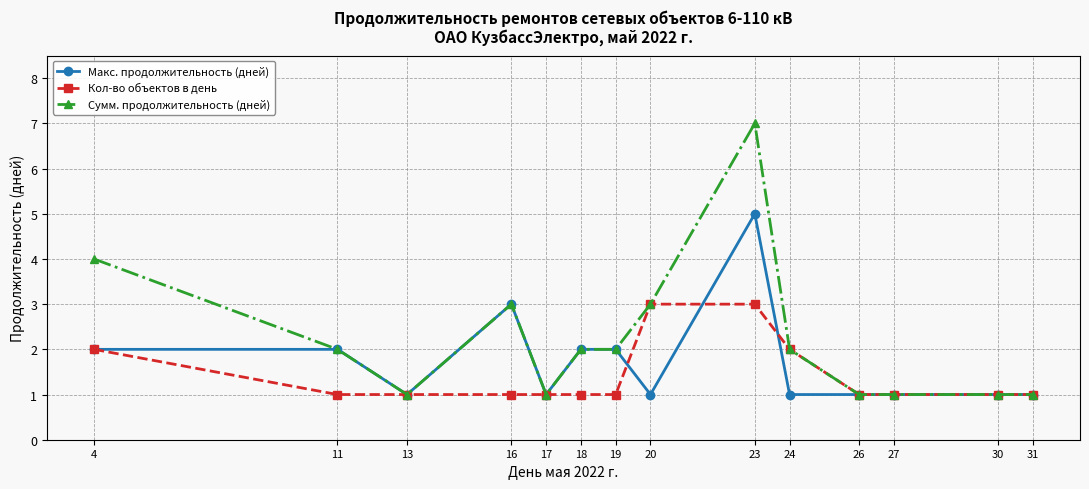

At which label does Сумм. продолжительность (дней) first exceed 2?

4